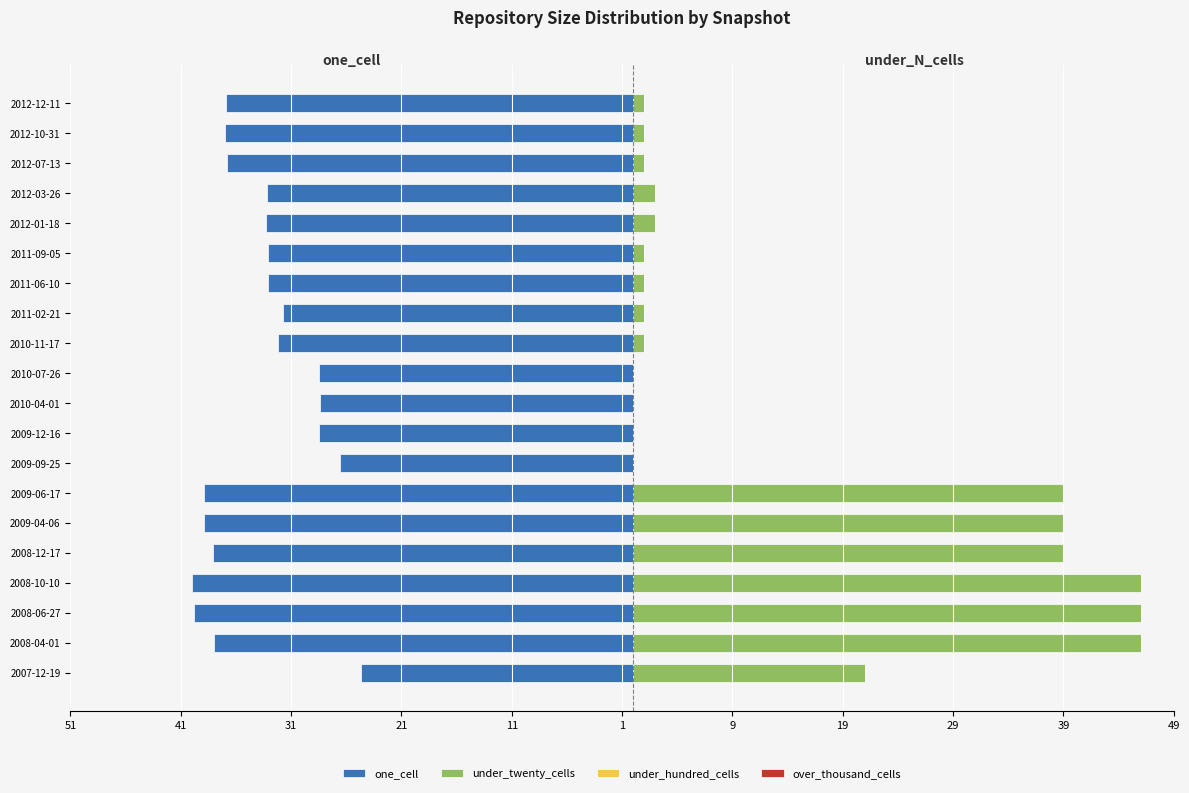

How many groups of bars are there?

20